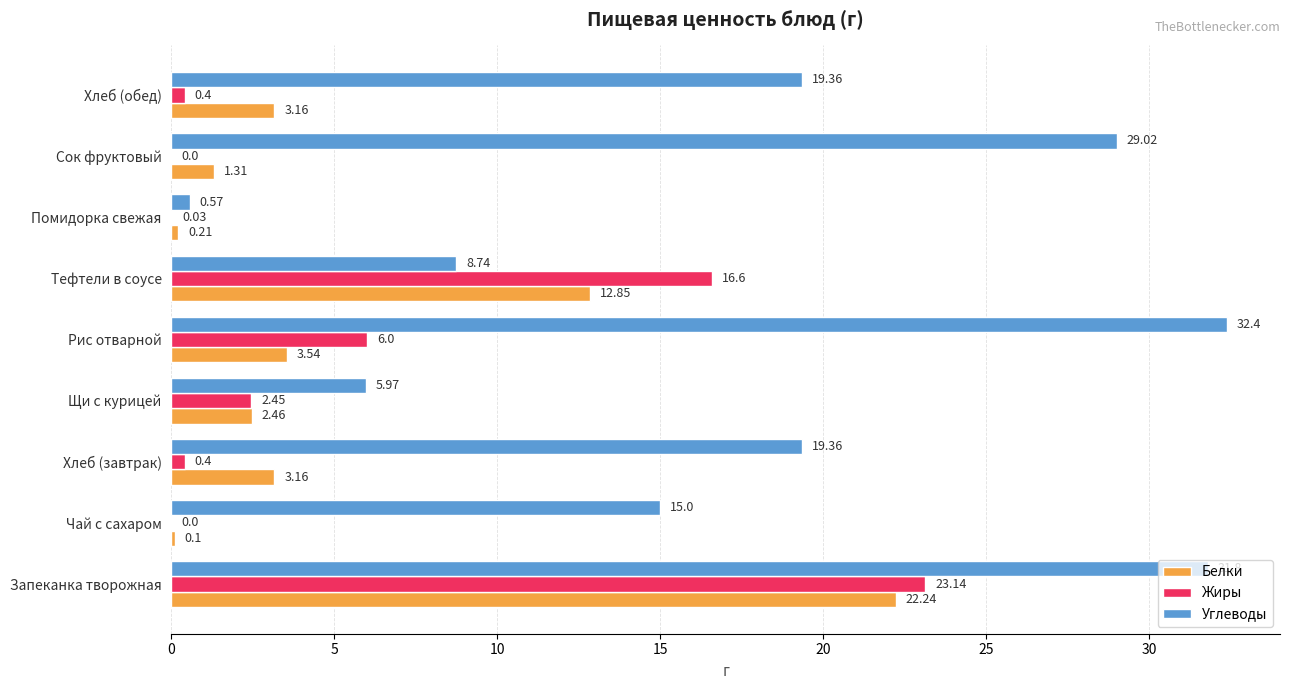

What is the sum of the Жиры values at Хлеб (обед) and Помидорка свежая?

0.4